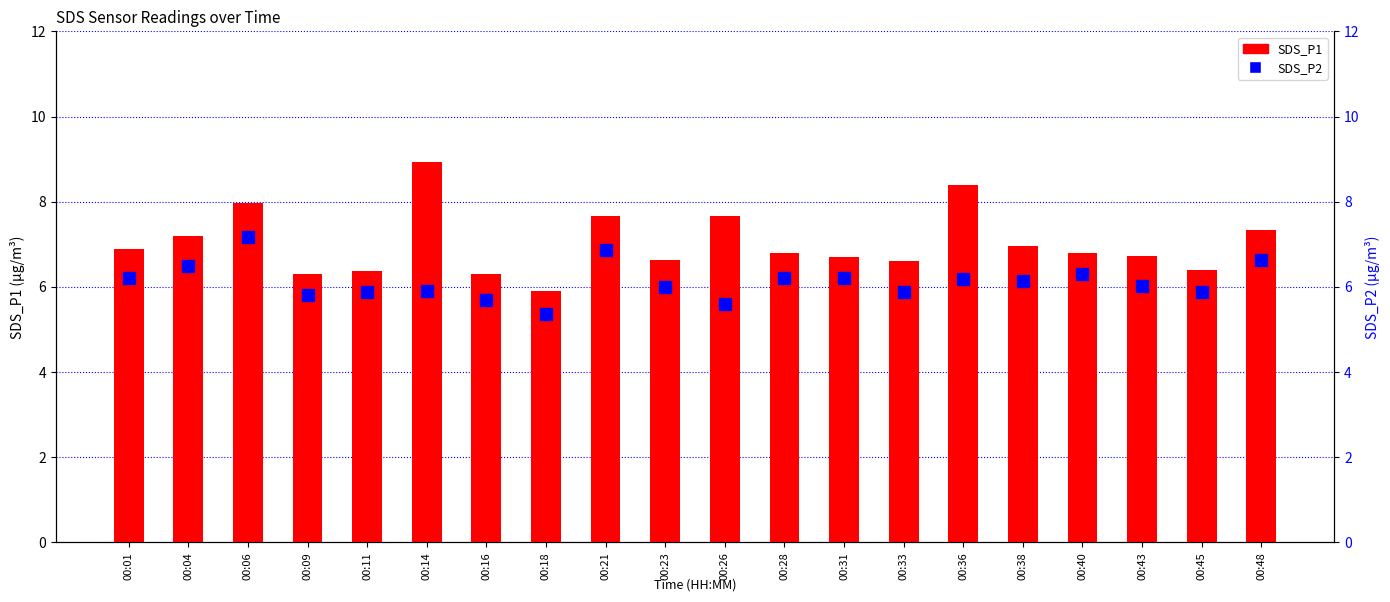

Rank the series by their maximum value, from highest to lowest.

SDS_P1, SDS_P2